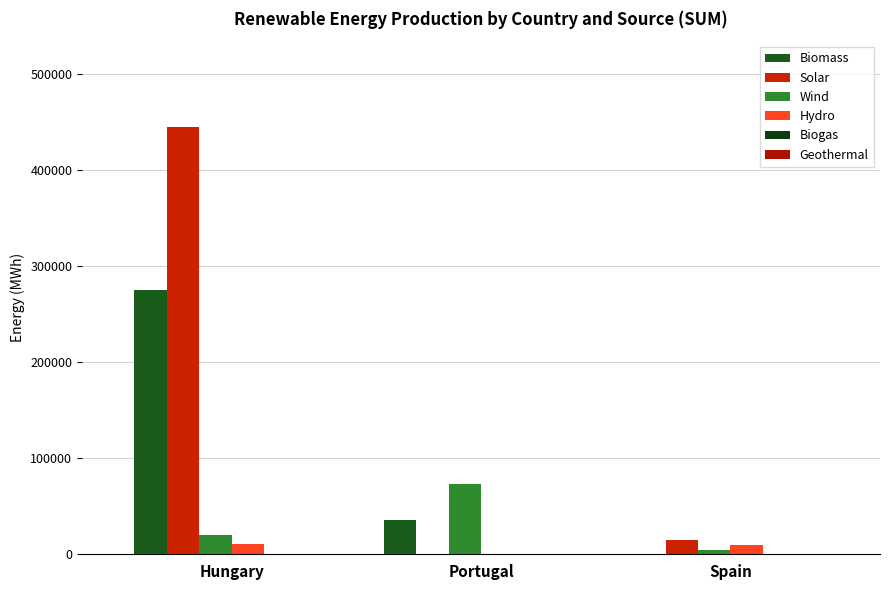

What is the greatest value displayed?

445249